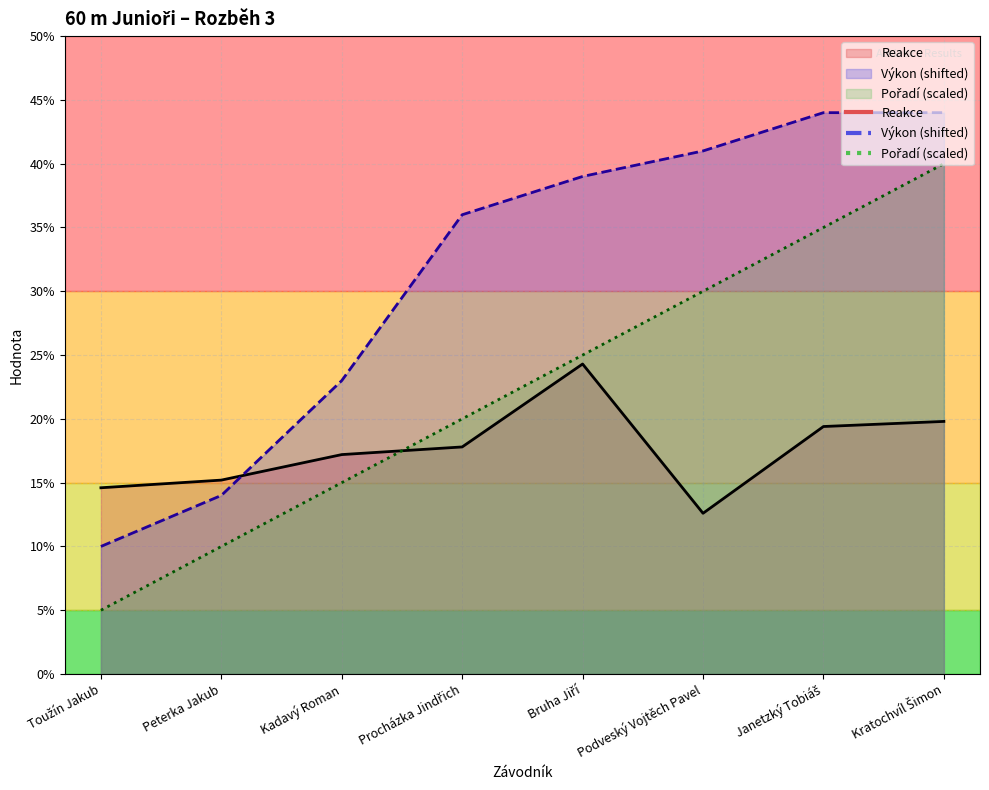

What are all the series names shown in the legend?

Pořadí, Reakce, Výkon